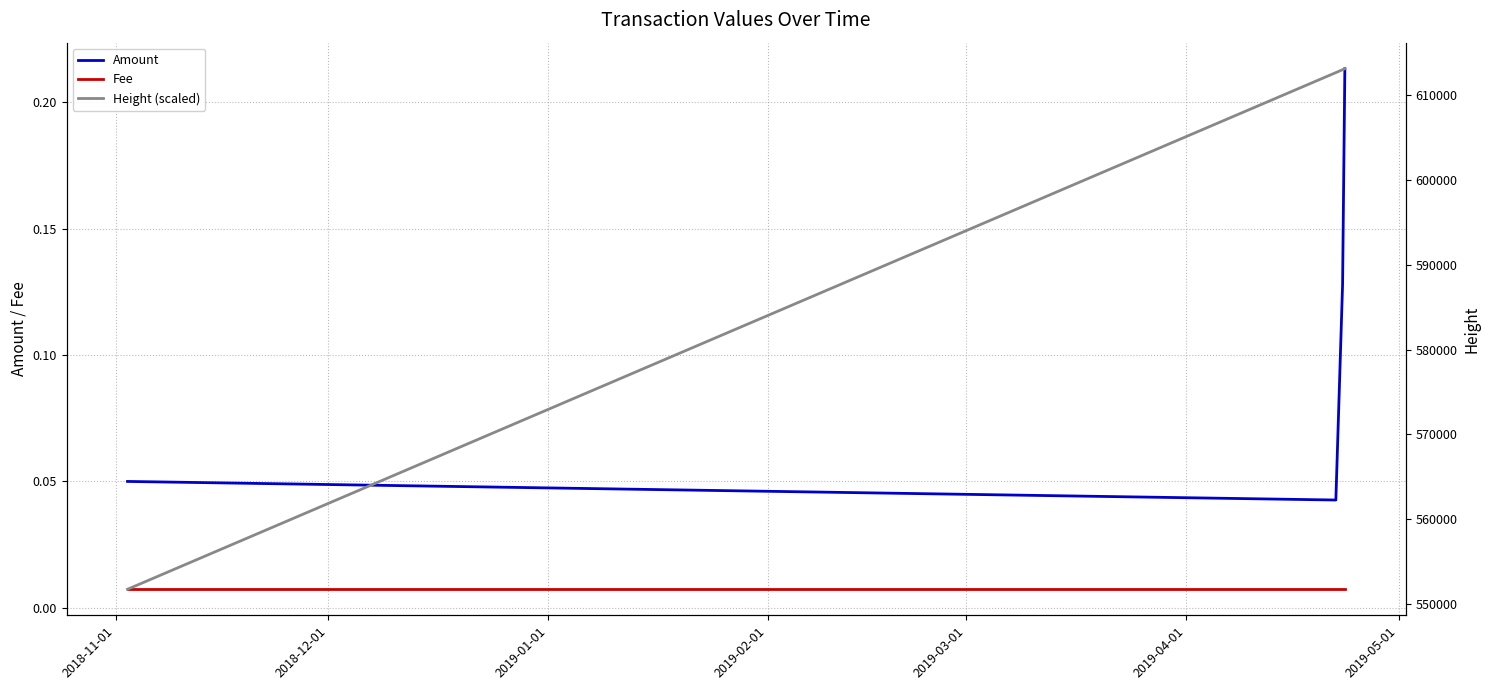

How many lines are shown in the chart?

3